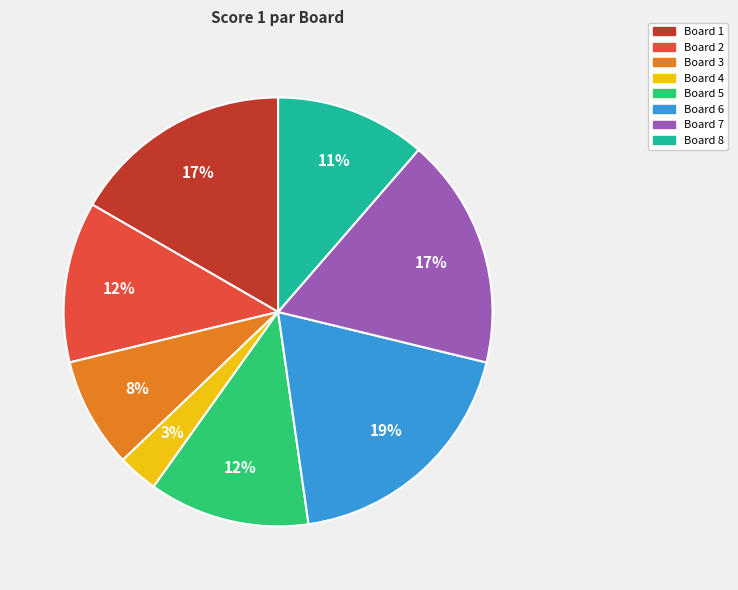

To the nearest percent, what is the difference between the Board 8 and Board 6 slice percentages?

8%